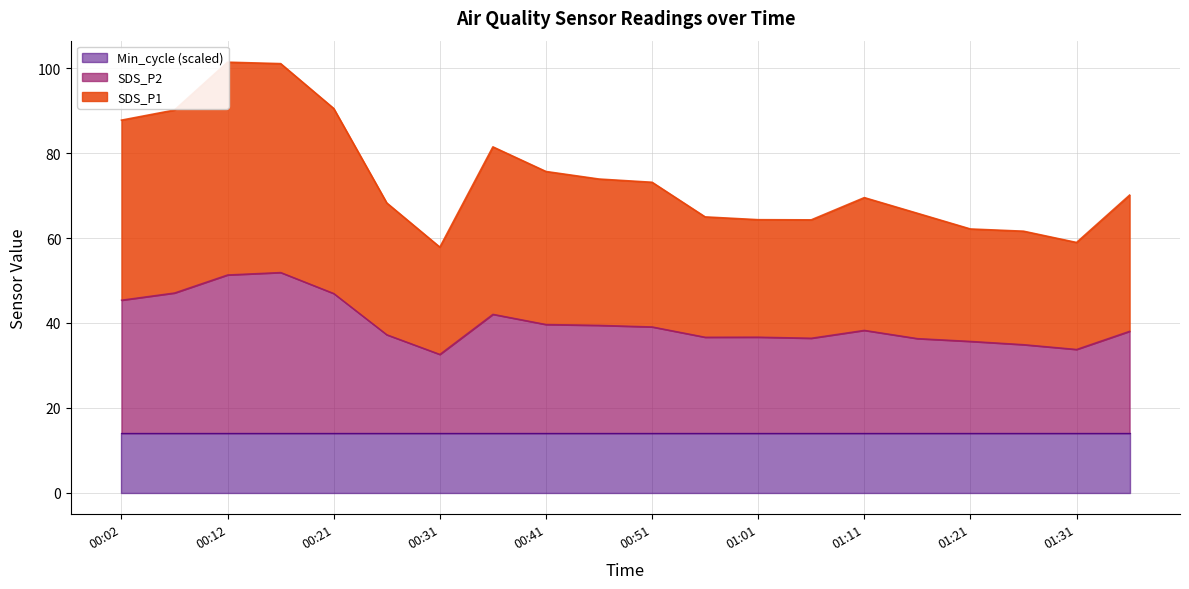

What is the difference between the maximum and minimum values in the SDS_P1 series?

43.6